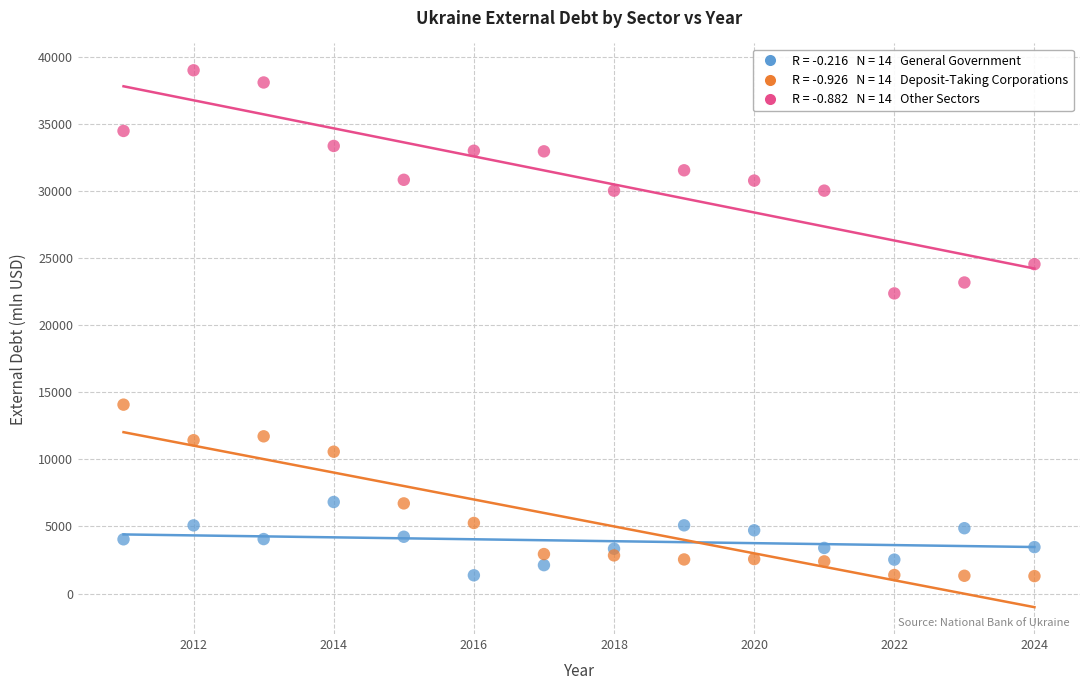

Across all data points, what is the range of Y values (max minus min)?

37698.0